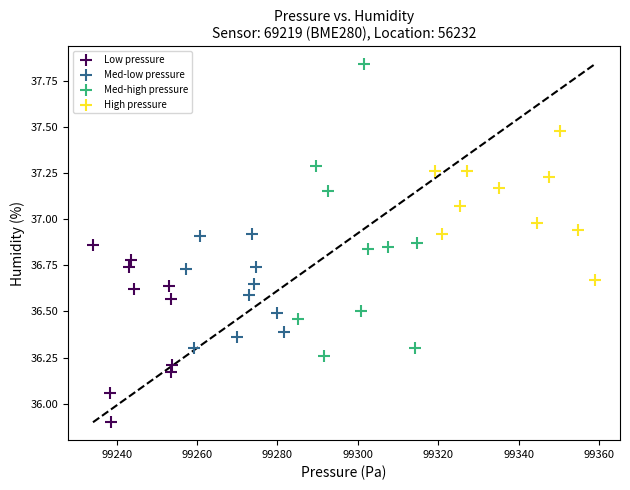

Which series has the largest Y range (max minus min)?

Med-high pressure